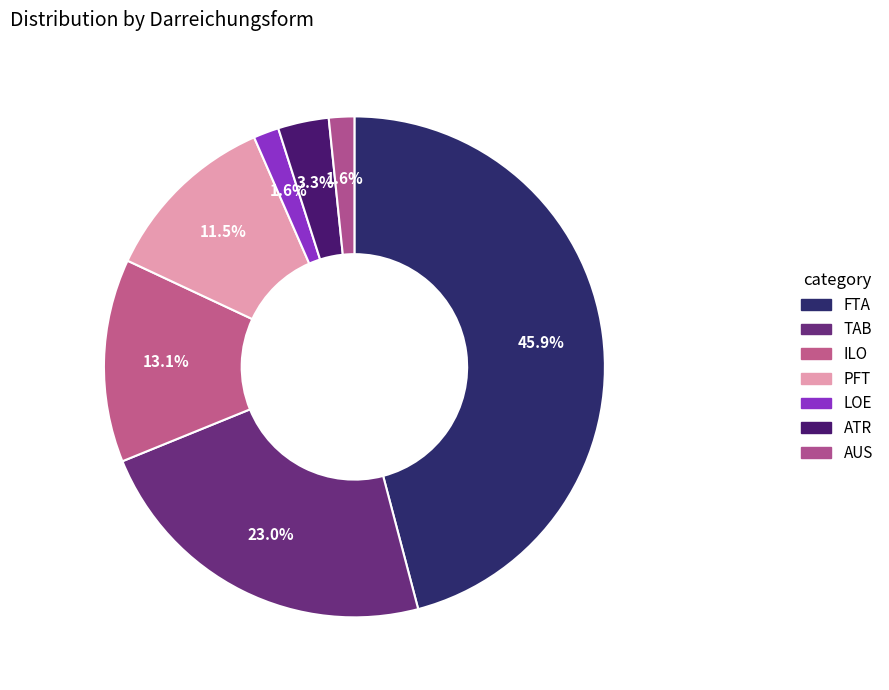

Is there any slice that represents more than half of the pie?

No